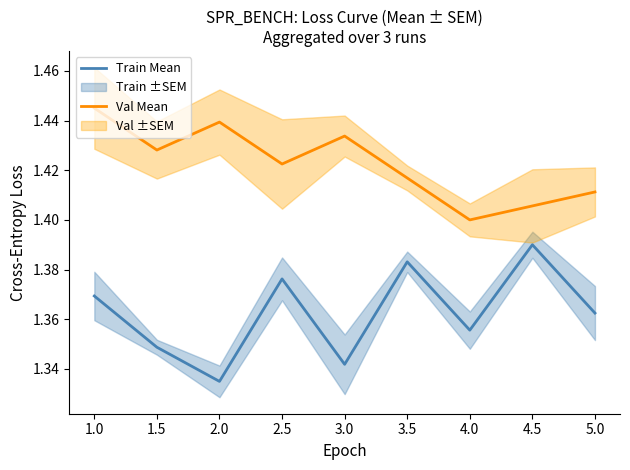

Rank the series by their maximum value, from highest to lowest.

Val Mean, Train Mean